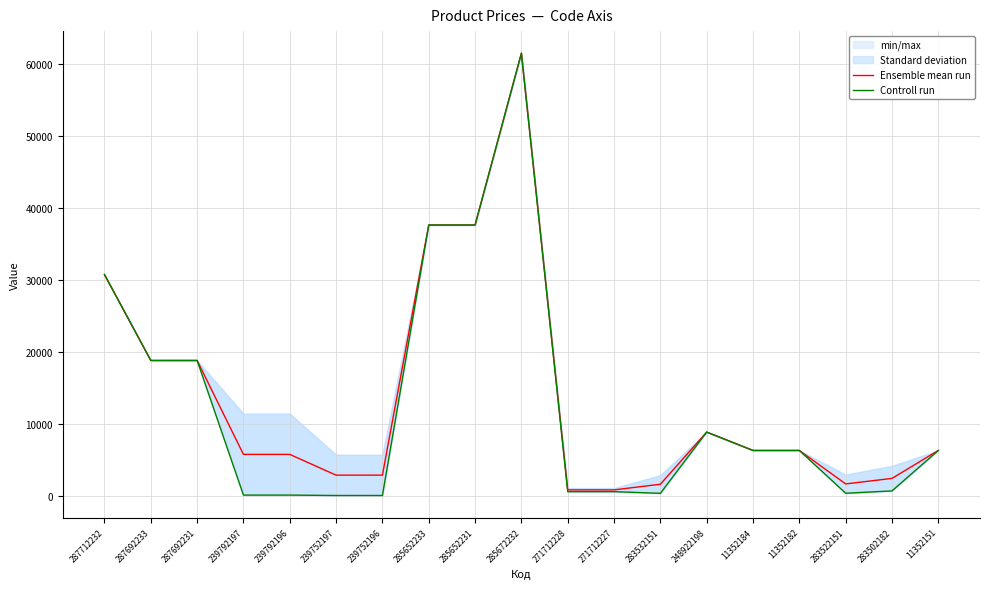

How many values in the Ensemble mean run series exceed 6308?

10